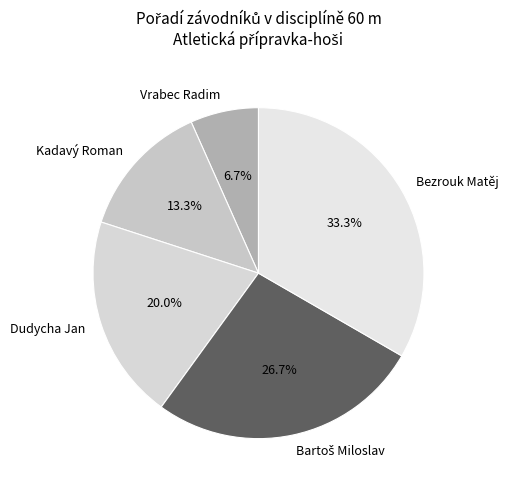

What is the total percentage of Dudycha Jan and Kadavý Roman?

33.3%